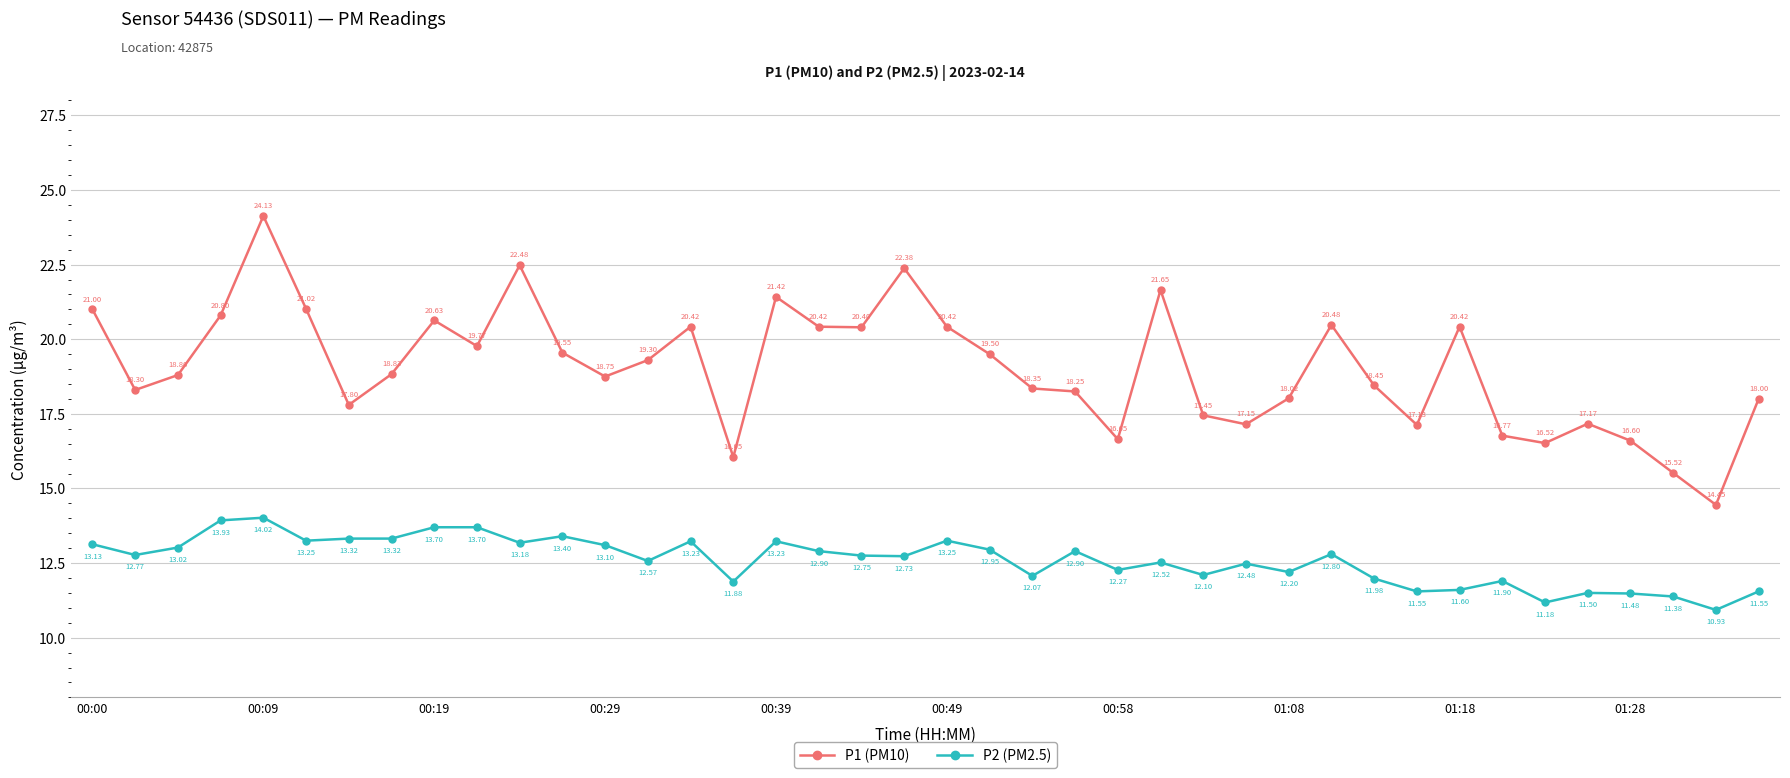

Which series has the largest total across all categories?

P1 (PM10)